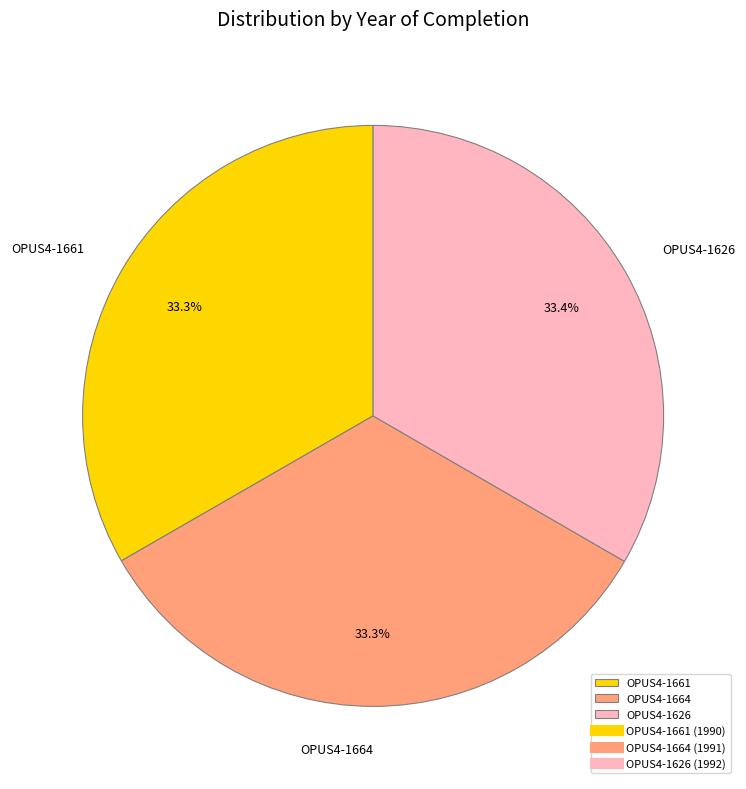

How many slices are in this pie chart?

3